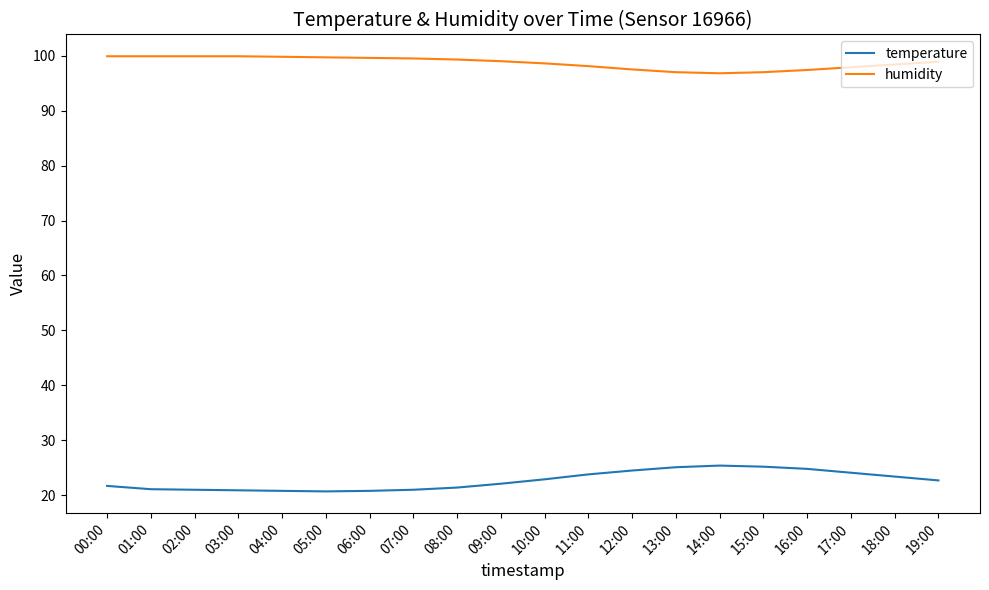

What are all the series names shown in the legend?

temperature, humidity